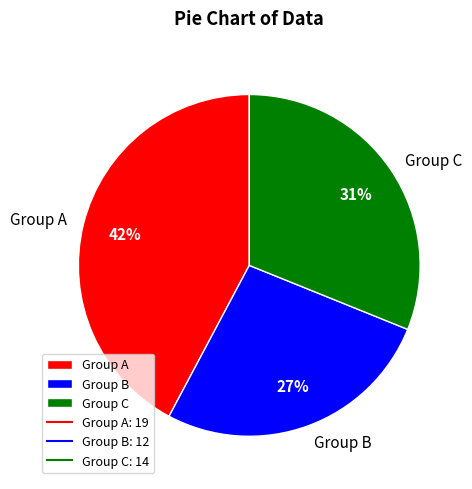

Is it true that Group A is 42% of the pie?

True